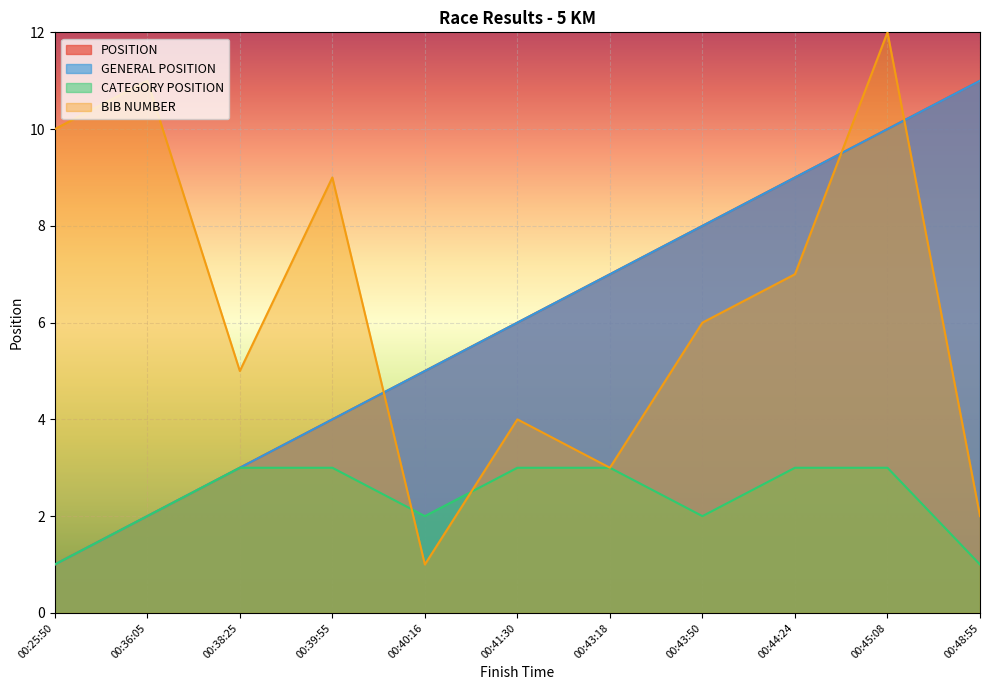

How many data points does each series have?

11